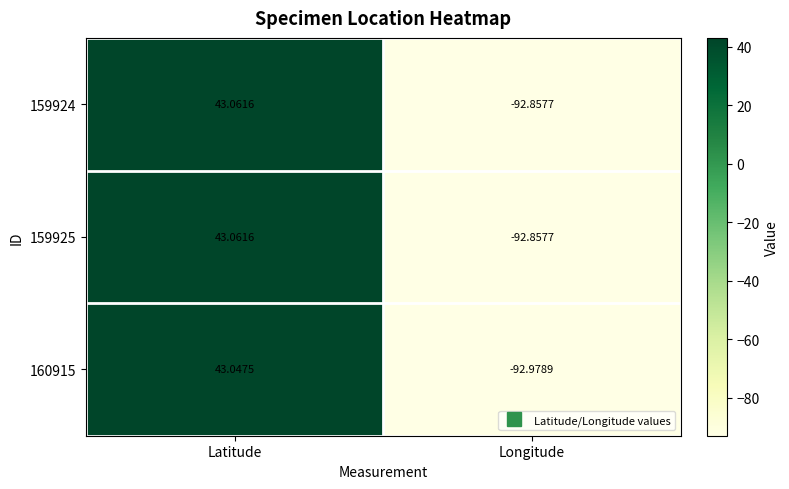

Which series has the largest range (max minus min)?

160915